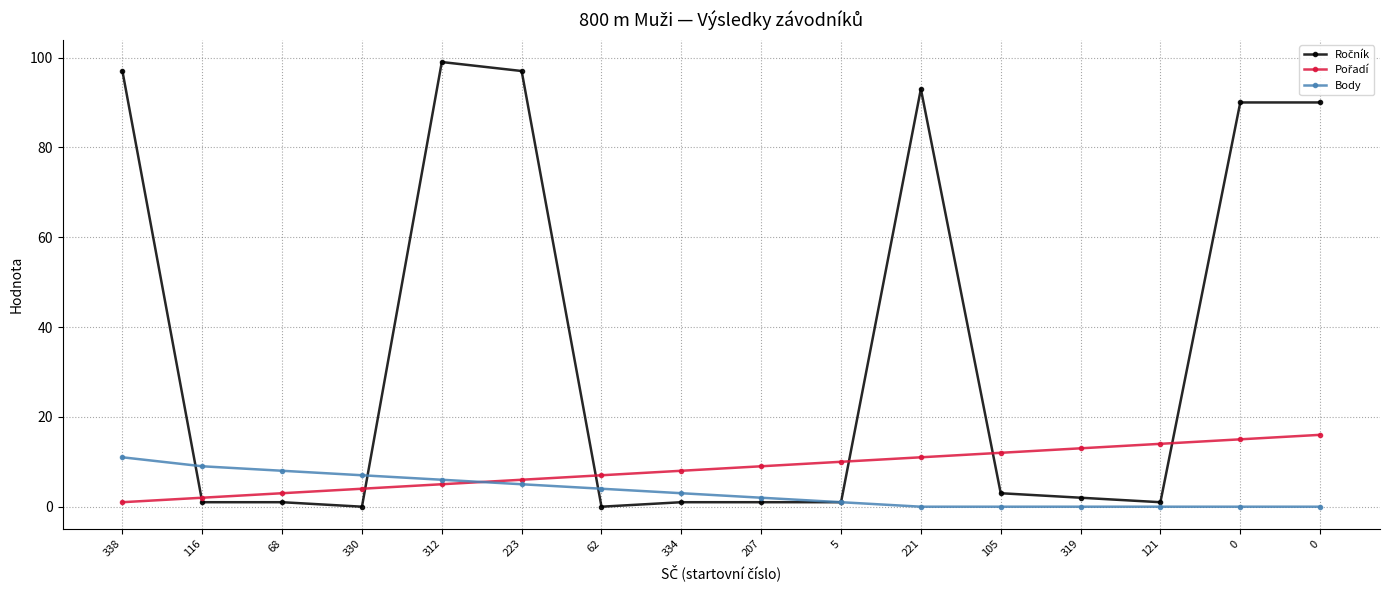

True or false: Ročník has a value of 1 at 121.

True